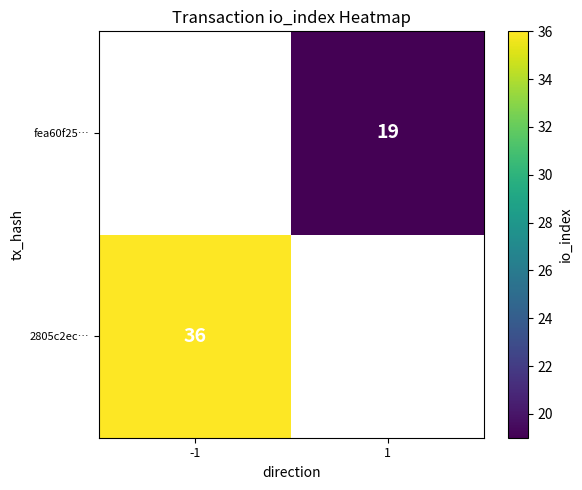

The value of 2805c2ec… at -1 is 36. True or false?

True